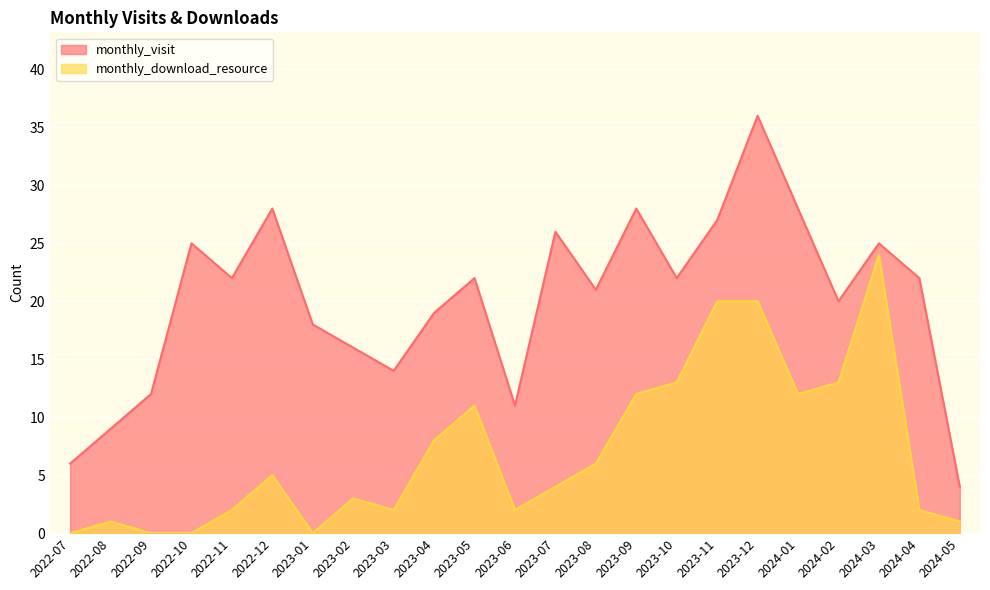

How many data points in monthly_visit are above 22?

8